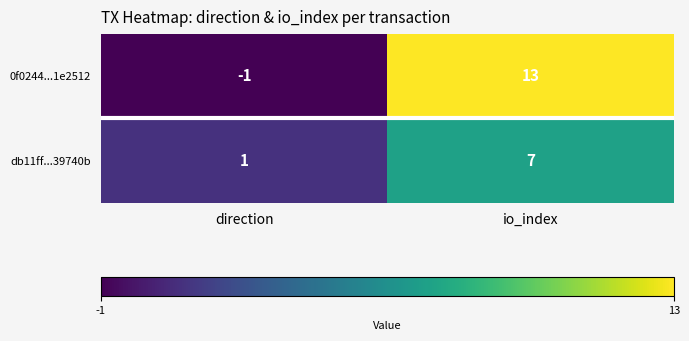

The db11ff...39740b series shows 7 at io_index. True or false?

True